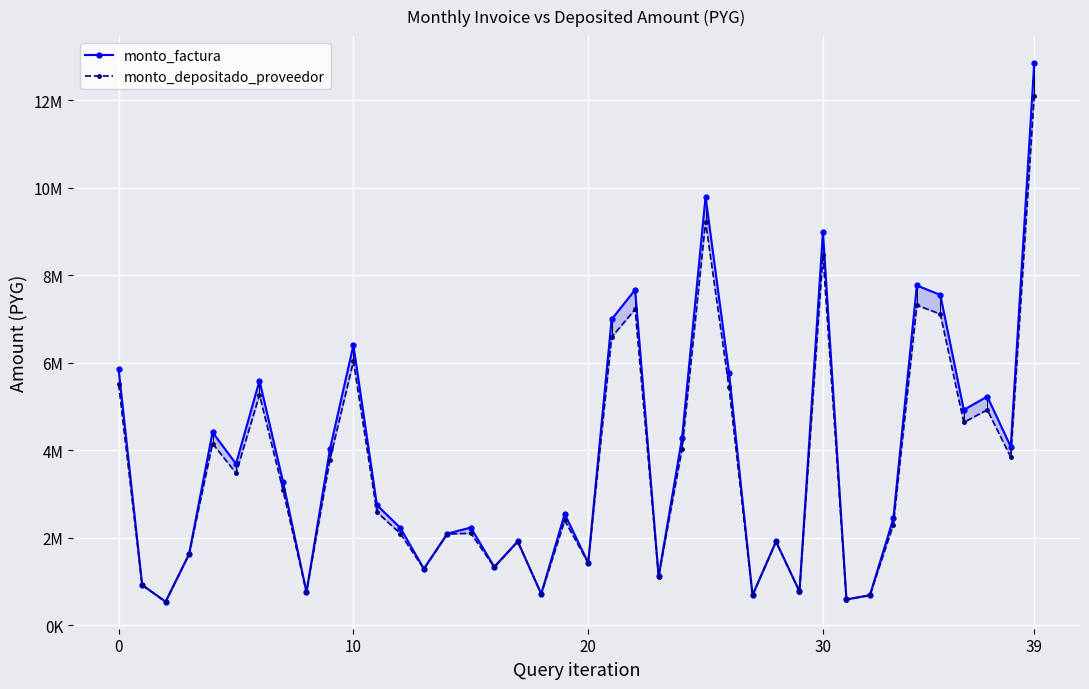

At which label is monto_factura closest to 6695395?

10